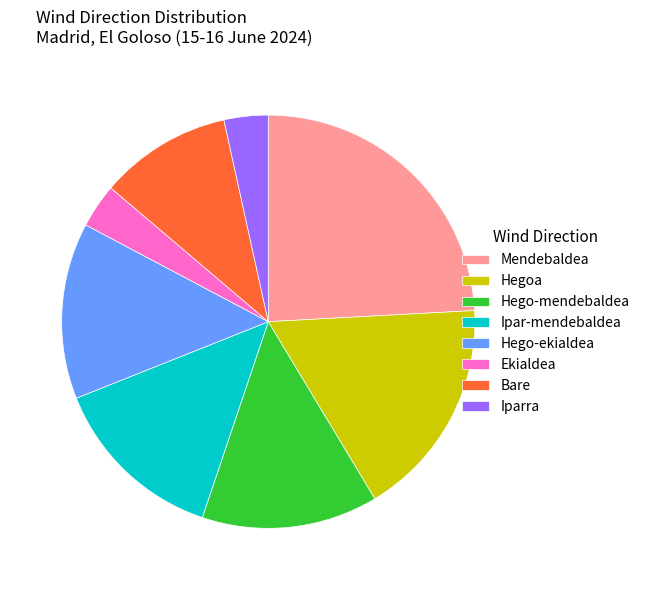

Combined, do Hego-ekialdea and Mendebaldea account for over 50%?

No